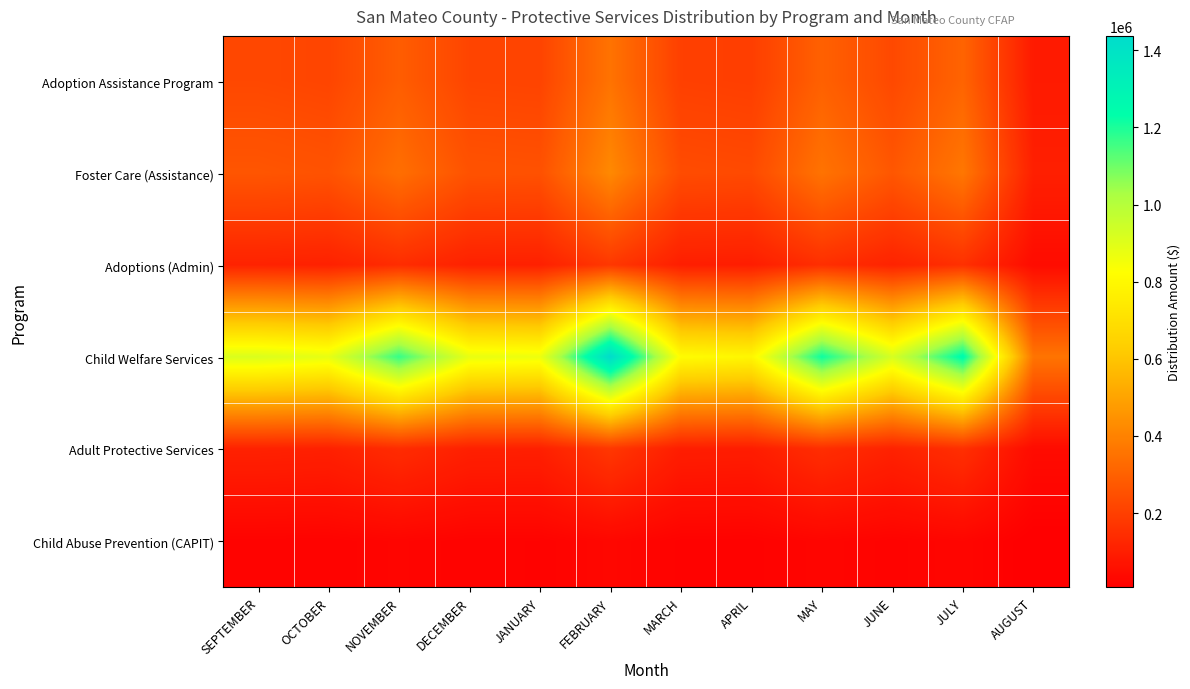

What is the maximum value shown in the chart?

1437123.7